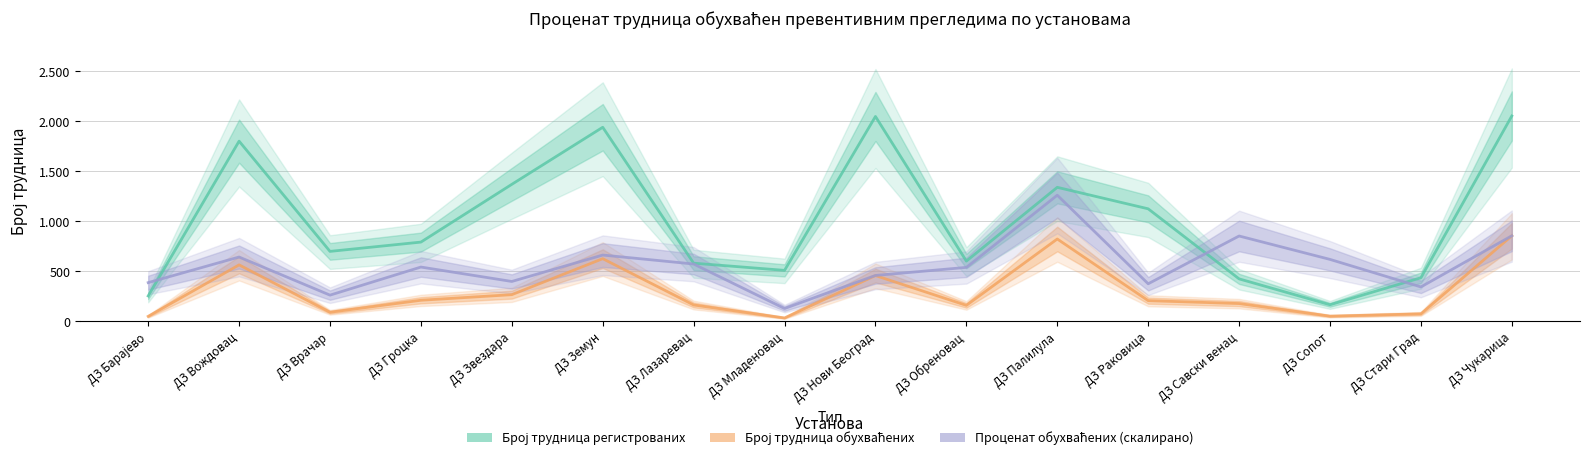

How many categories are shown in the chart?

16